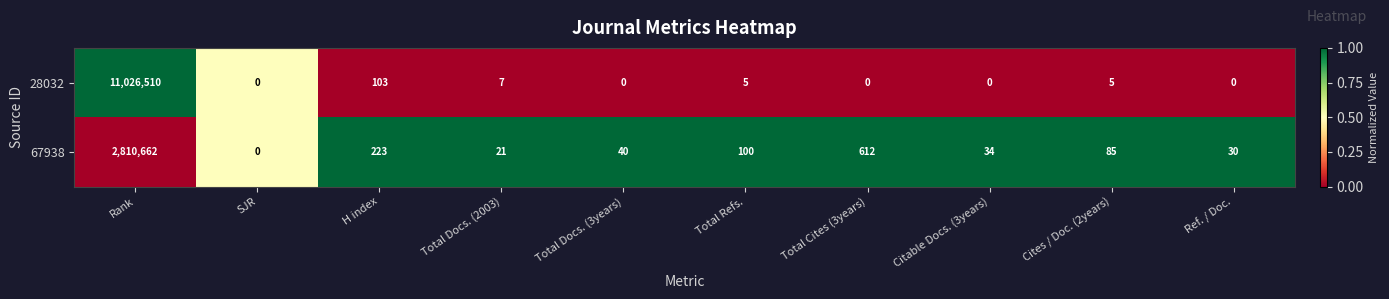

Rank the series at Cites / Doc. (2years) from highest to lowest value.

67938, 28032